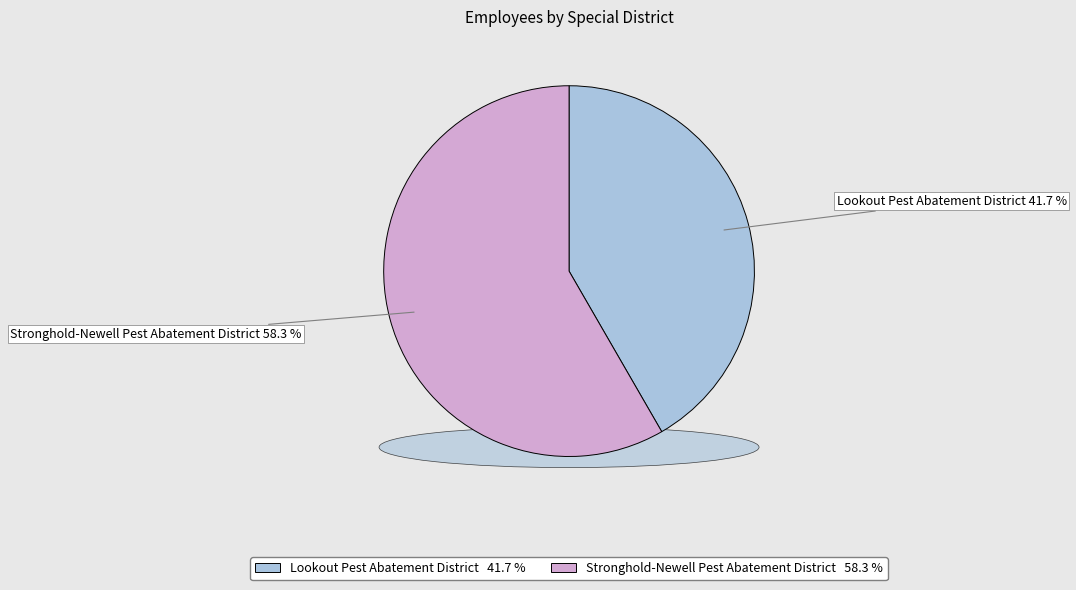

To the nearest percent, what is the combined percentage of Lookout Pest Abatement District and Stronghold-Newell Pest Abatement District?

100%